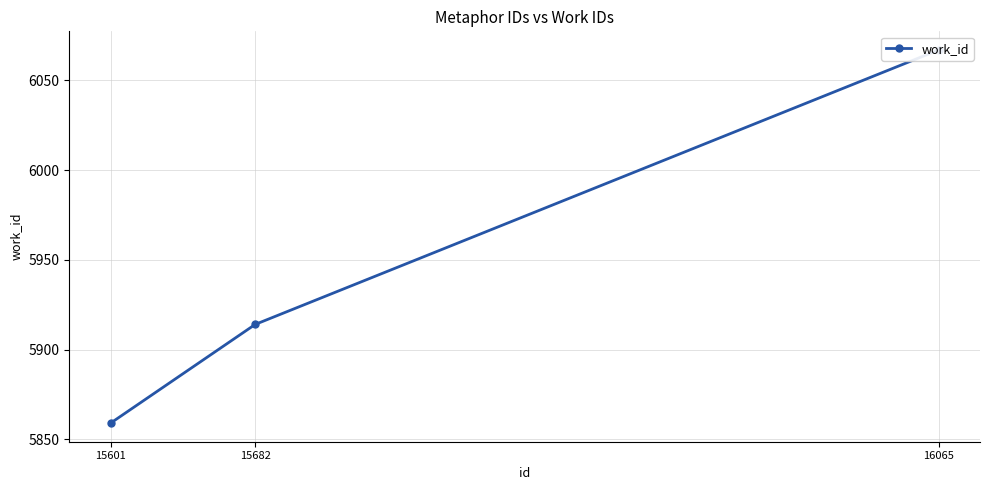

Approximately how many times larger is the value at 15682 compared to 15601?

1.0